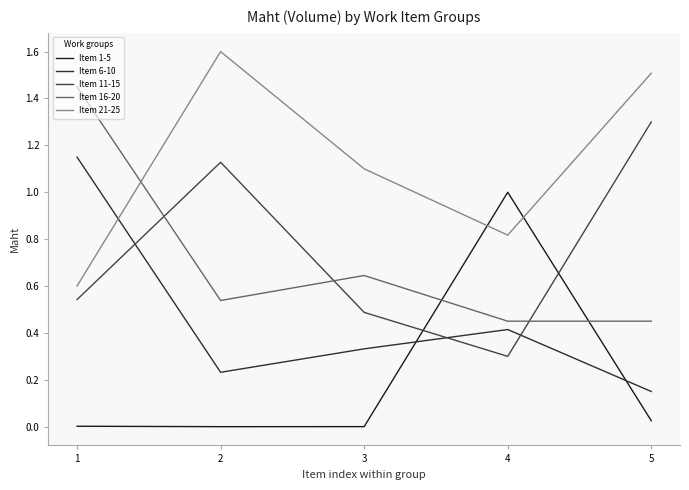

At 1, list the series in order from largest to smallest.

Item 16-20, Item 6-10, Item 21-25, Item 11-15, Item 1-5